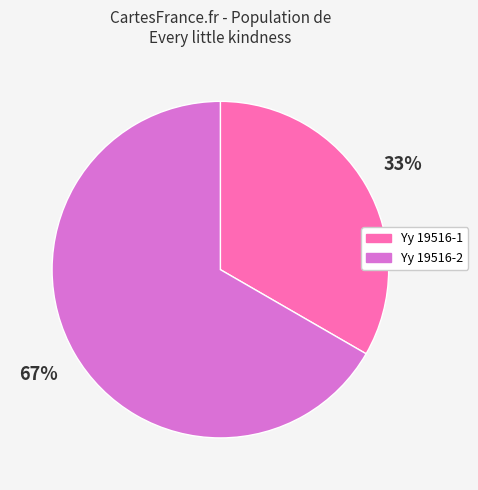

How many segments does this pie chart have?

2